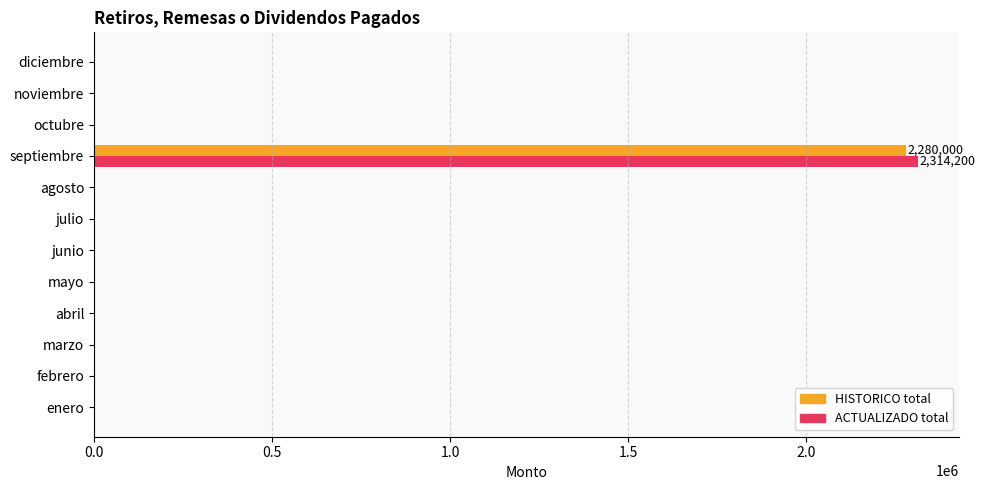

What is the sum of the ACTUALIZADO total values at junio and septiembre?

2314200